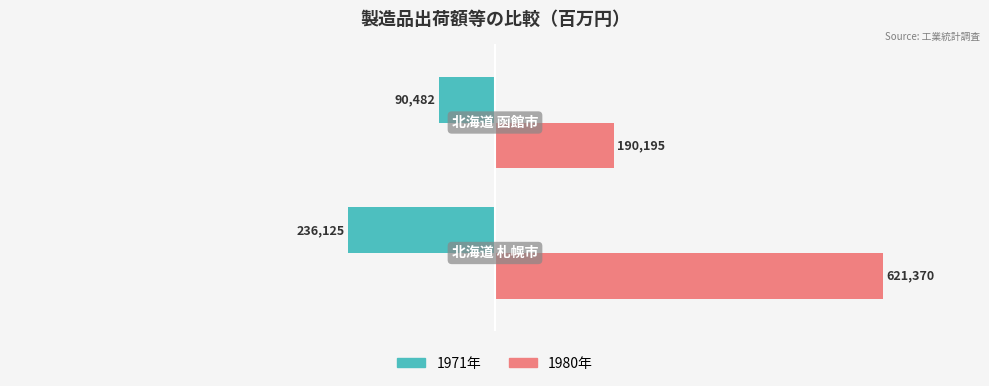

What is the sum of all 1980年 values?

811565